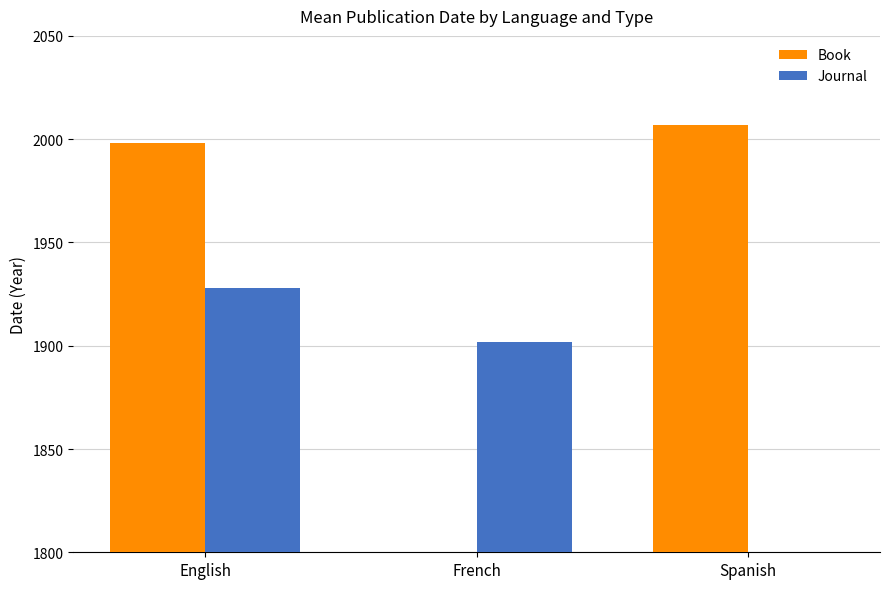

How many bars are there in total?

6